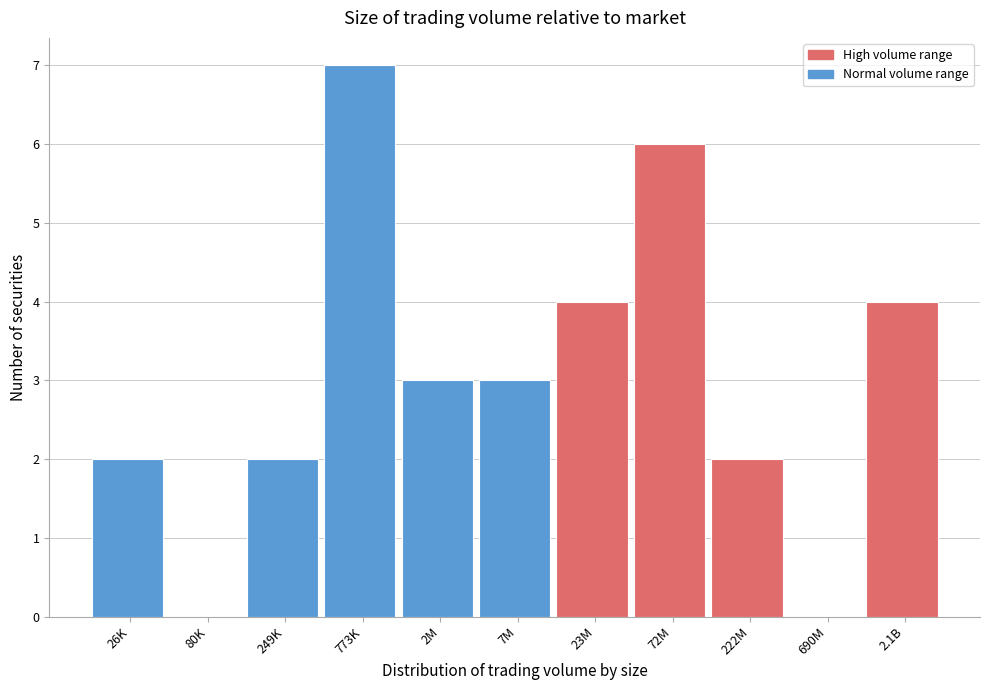

Reading left to right, transcribe all the data shown in this chart.

26K=2	80K=0	249K=2	773K=7	2M=3	7M=3	23M=4	72M=6	222M=2	690M=0	2.1B=4